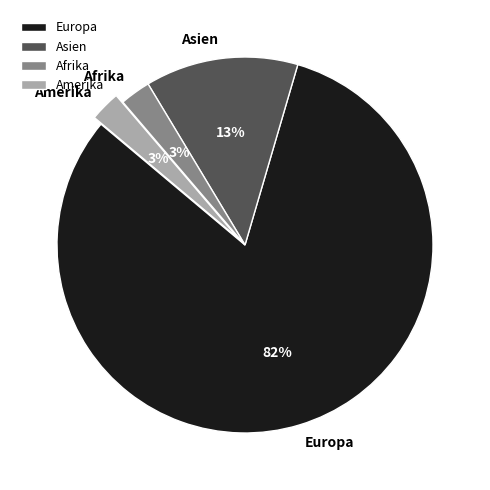

What is the largest slice in the pie chart?

Europa